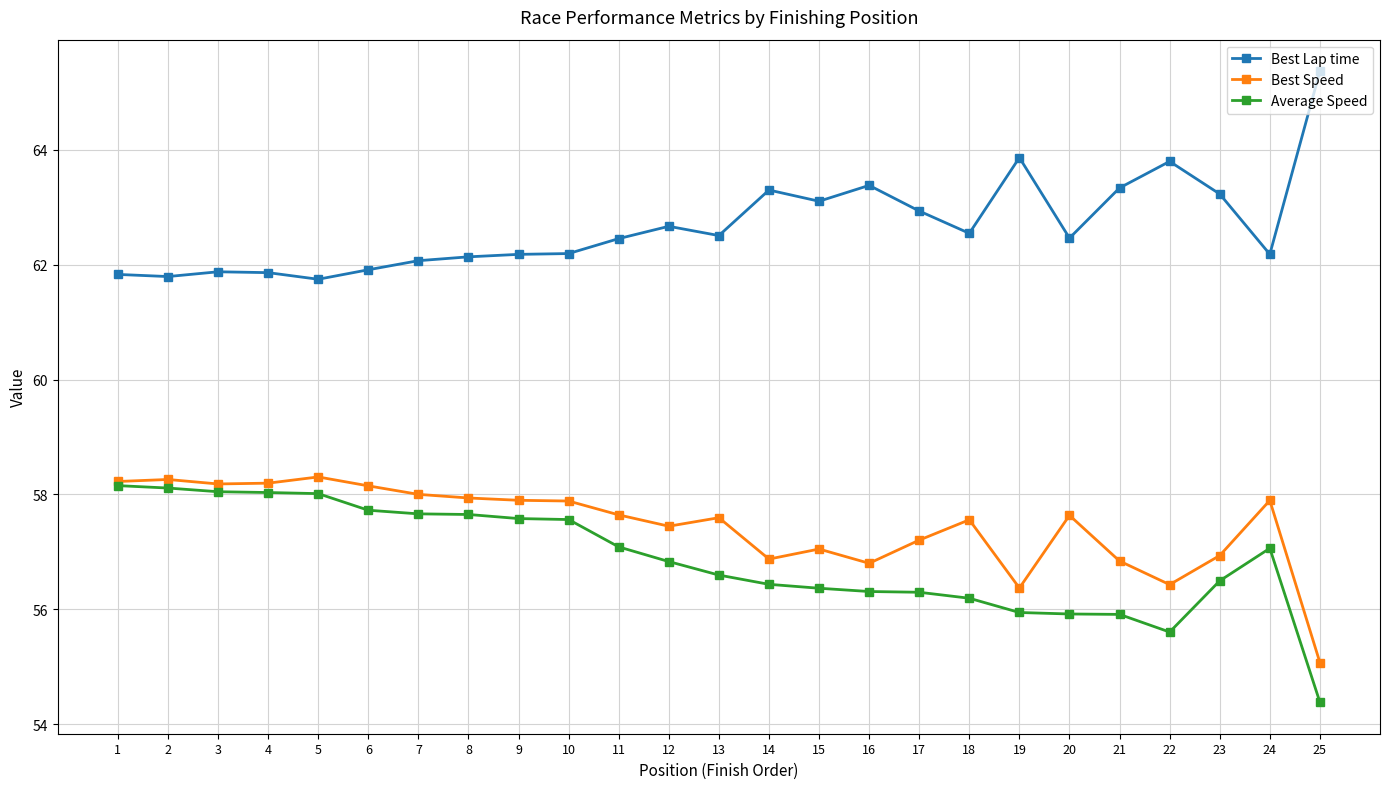

At 22, list the series in order from largest to smallest.

Best Lap time, Best Speed, Average Speed